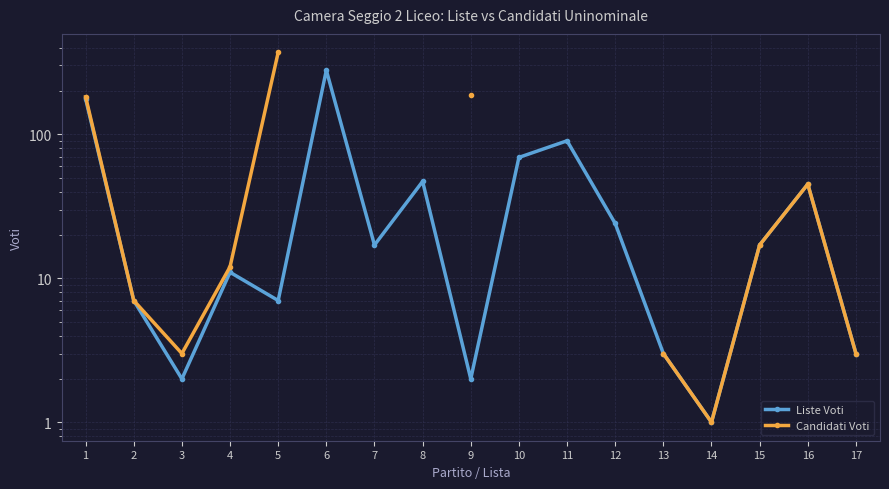

Is it true that Liste Voti equals 3.1 at 2?

False